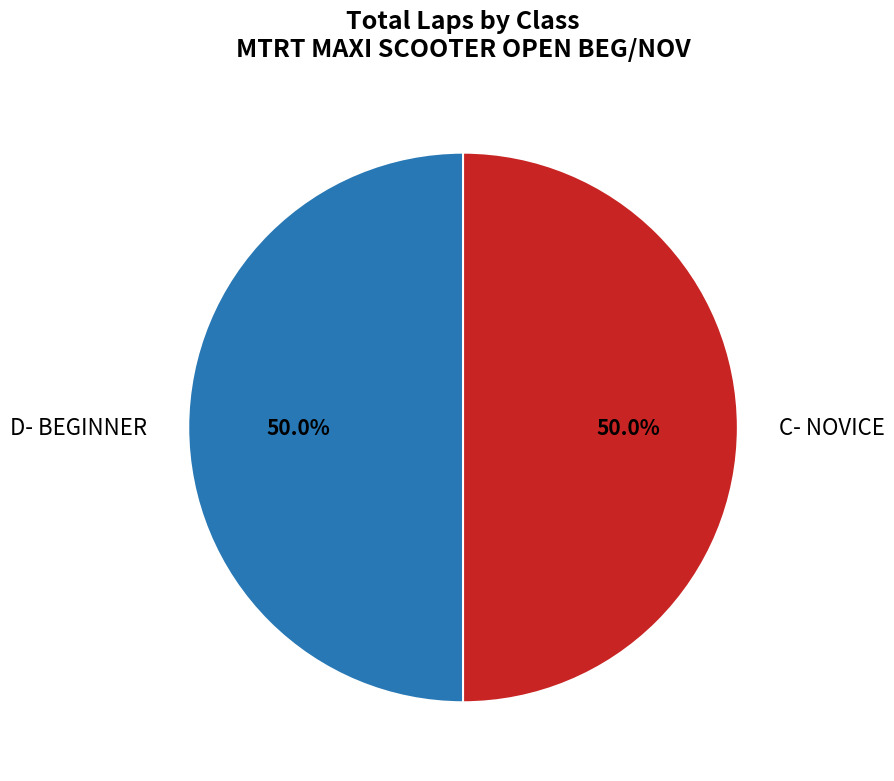

What is the ratio of the value at D- BEGINNER to the value at C- NOVICE?

1.0